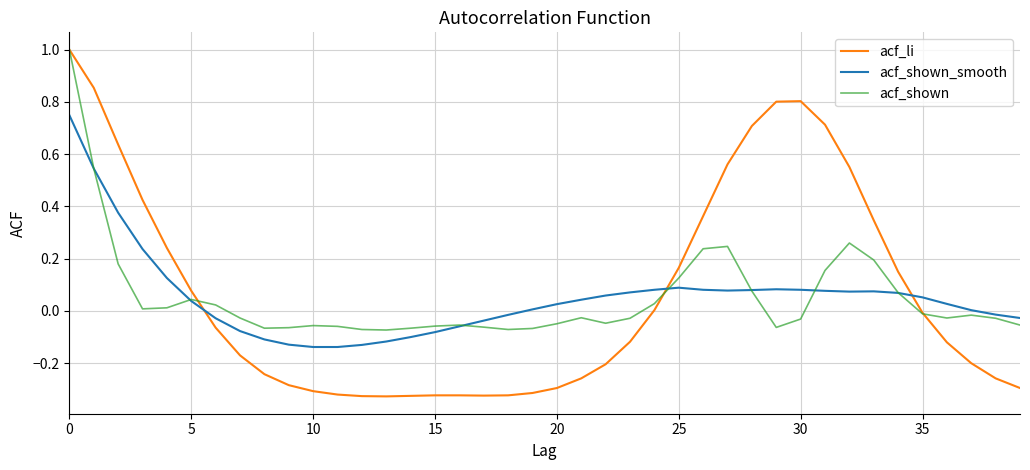

What is the maximum value shown in the chart?

1.0